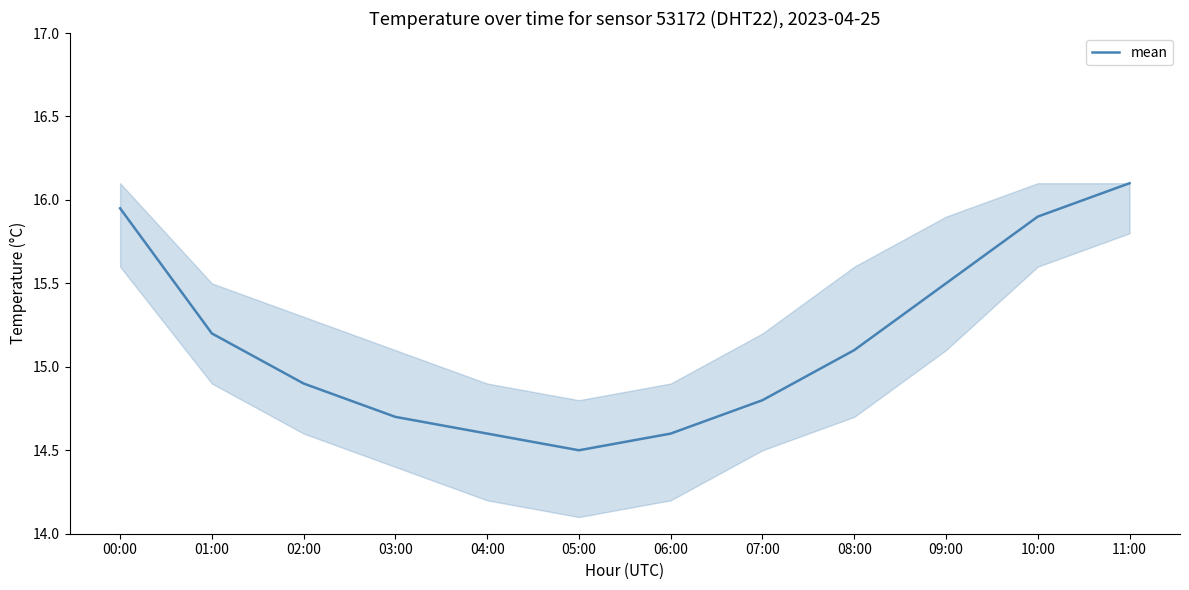

What value does the data have at 04:00?

14.6